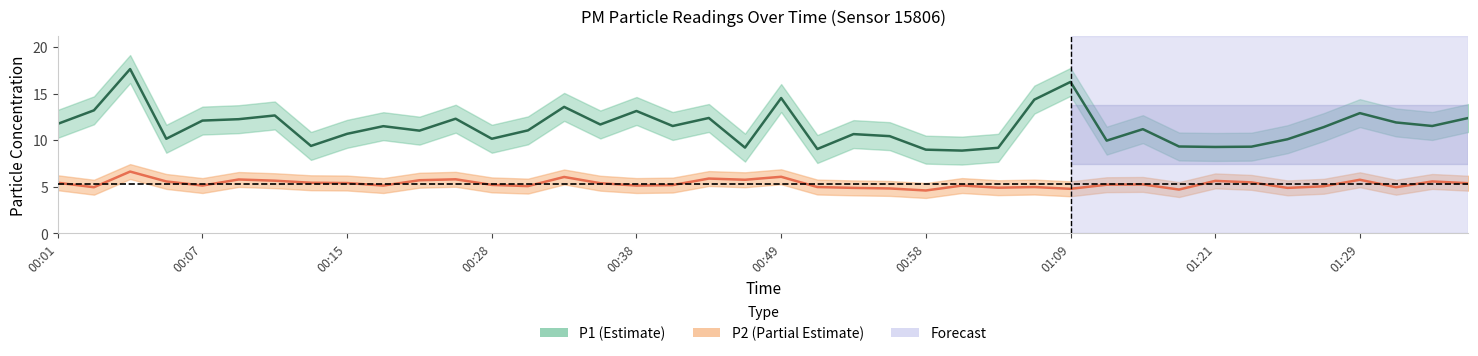

Does the chart display data point markers on the line(s)?

No